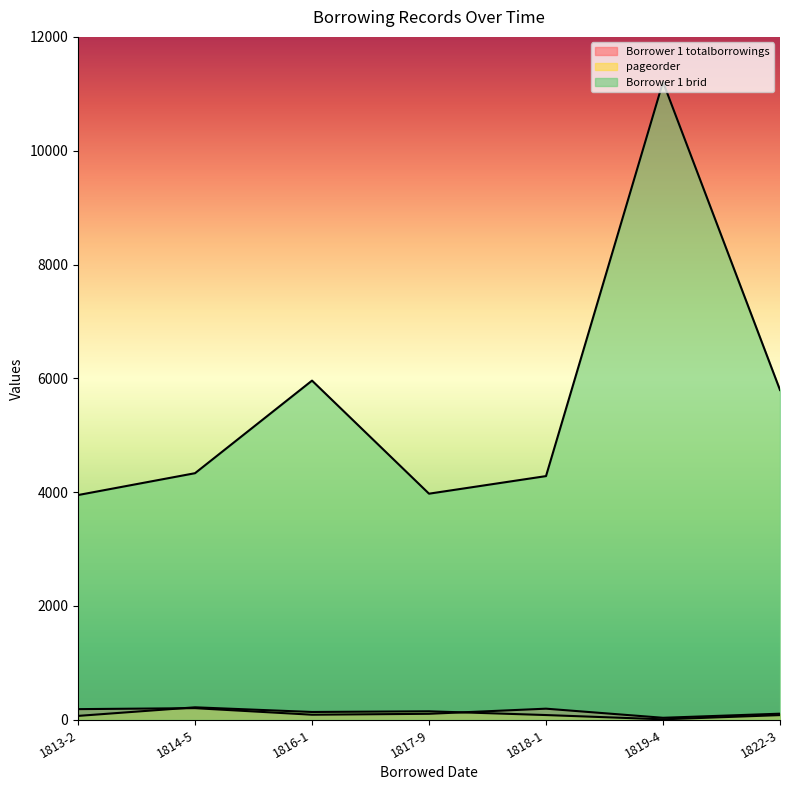

Reading left to right, extract all data points from this chart.

Borrower 1 totalborrowings: 1813-2=187	1814-5=204	1816-1=89	1817-9=105	1818-1=195	1819-4=35	1822-3=107
pageorder: 1813-2=68	1814-5=219	1816-1=137	1817-9=149	1818-1=83	1819-4=8	1822-3=82
Borrower 1 brid: 1813-2=3949	1814-5=4333	1816-1=5960	1817-9=3973	1818-1=4282	1819-4=11208	1822-3=5795